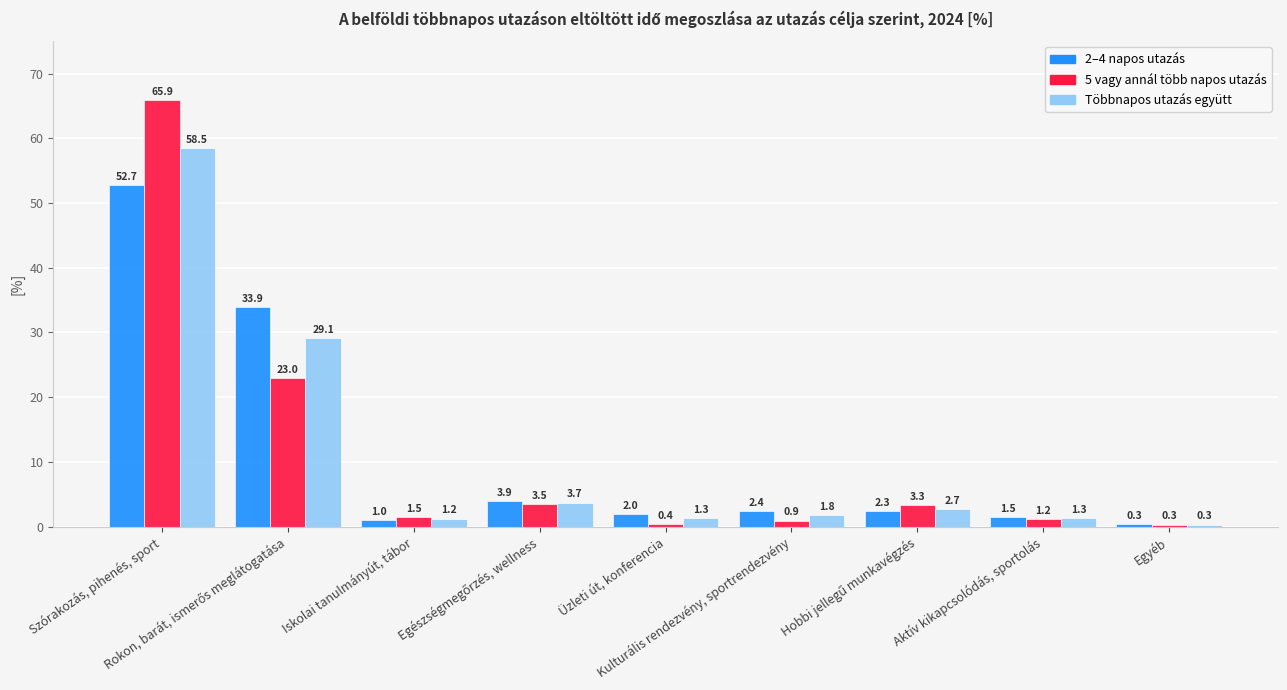

What is the difference between the highest and lowest values at Aktív kikapcsolódás, sportolás?

0.3